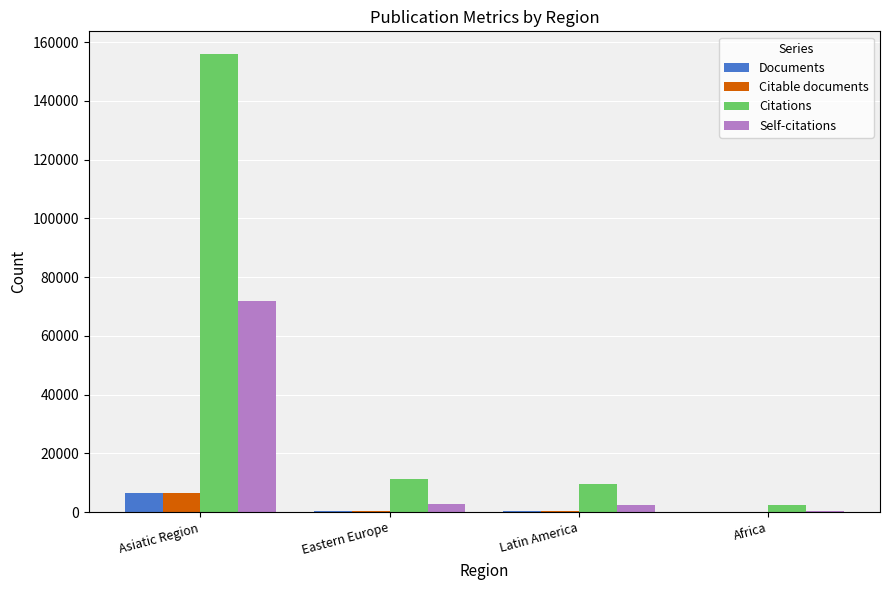

What is the greatest value displayed?

155866